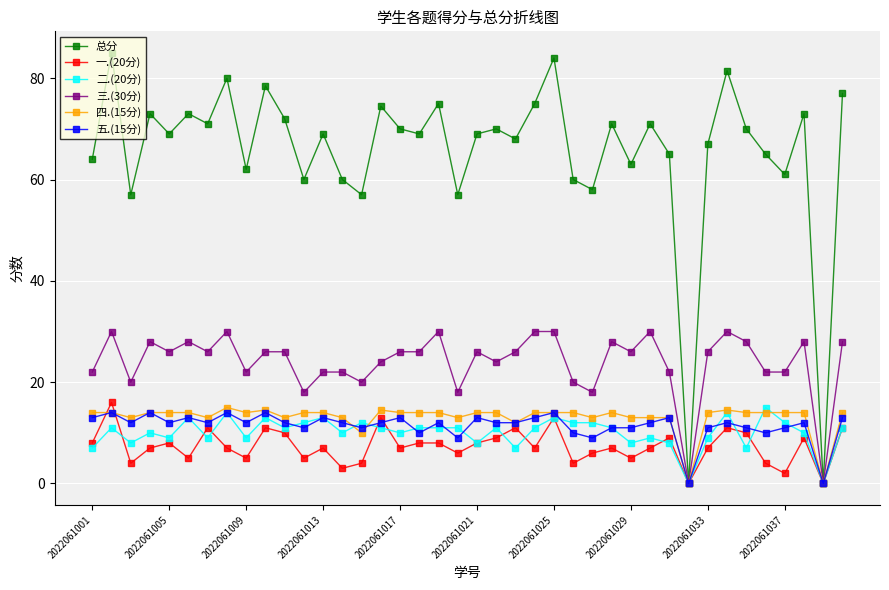

Which series has the largest total across all categories?

总分